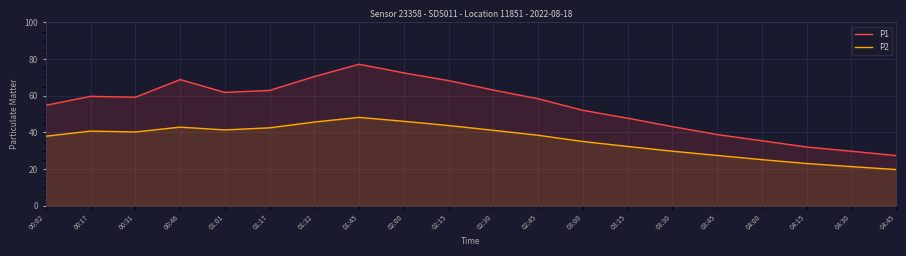

Reading left to right, list all the values displayed in this chart.

P1: 54.8	59.7	59.2	68.8	61.9	63.0	70.5	77.2	72.5	68.3	63.1	58.4	52.1	47.8	43.2	38.9	35.5	32.1	29.8	27.4
P2: 38.0	40.8	40.3	42.9	41.4	42.5	45.7	48.2	46.1	43.8	41.2	38.5	35.1	32.4	29.8	27.5	25.2	23.1	21.4	19.8